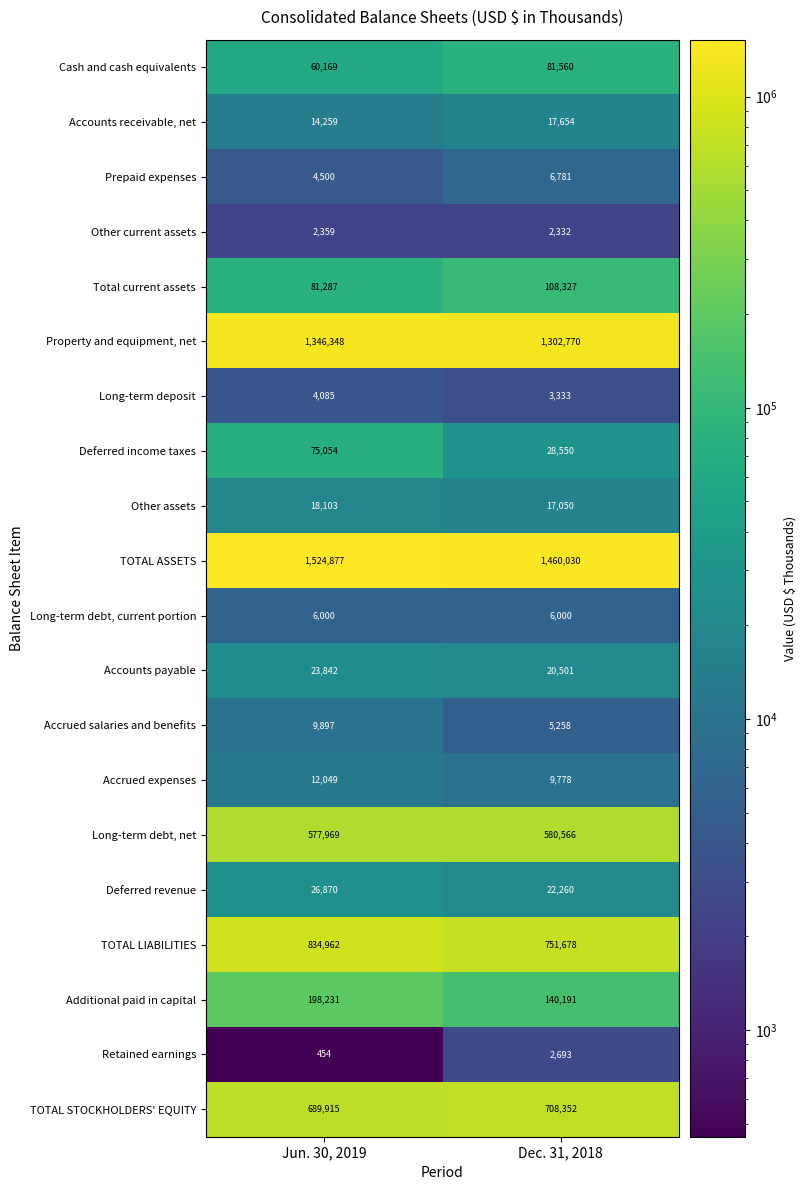

What is the total value across all series at Jun. 30, 2019?

5511230